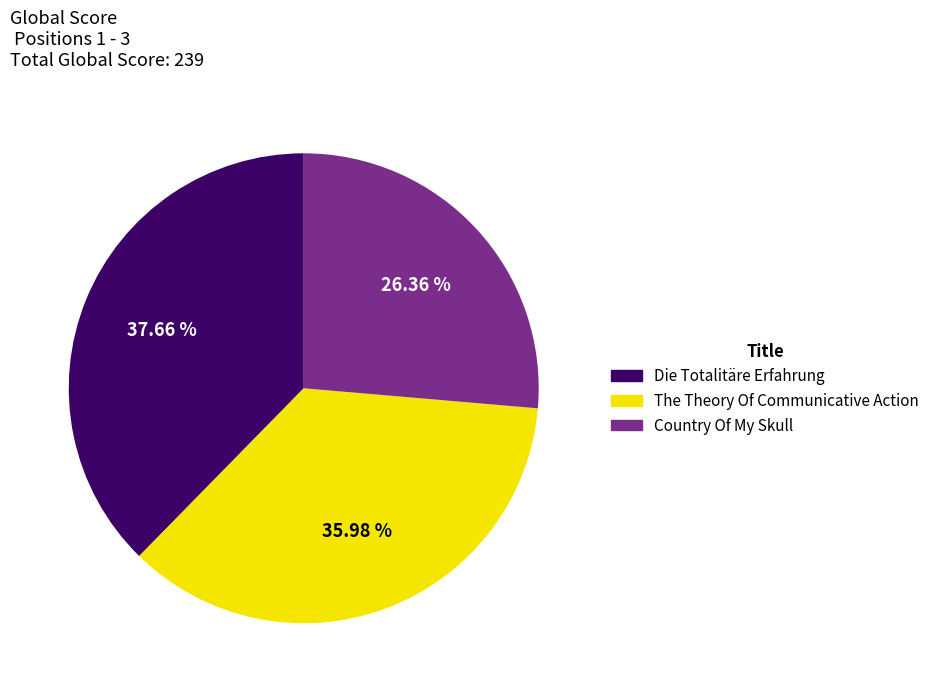

Rank the categories by value from highest to lowest.

Die Totalitäre Erfahrung, The Theory Of Communicative Action, Country Of My Skull